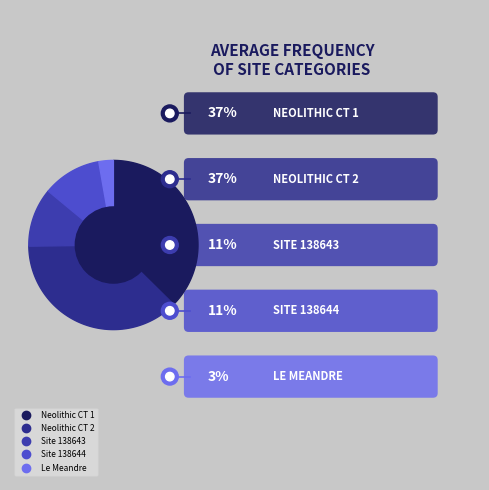

The 34187 slice represents 8% of the pie. True or false?

False